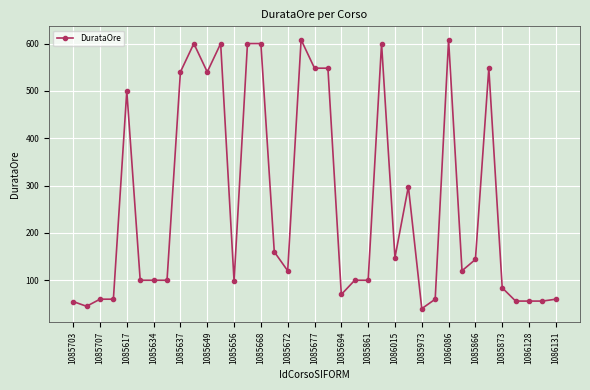

What is the minimum value shown in the chart?

40